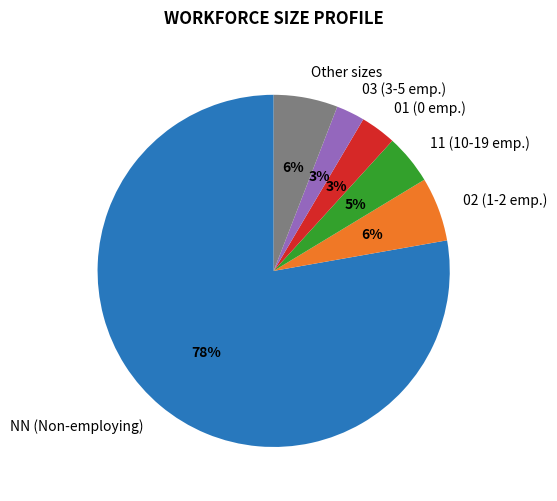

Is there a majority slice in this chart?

Yes